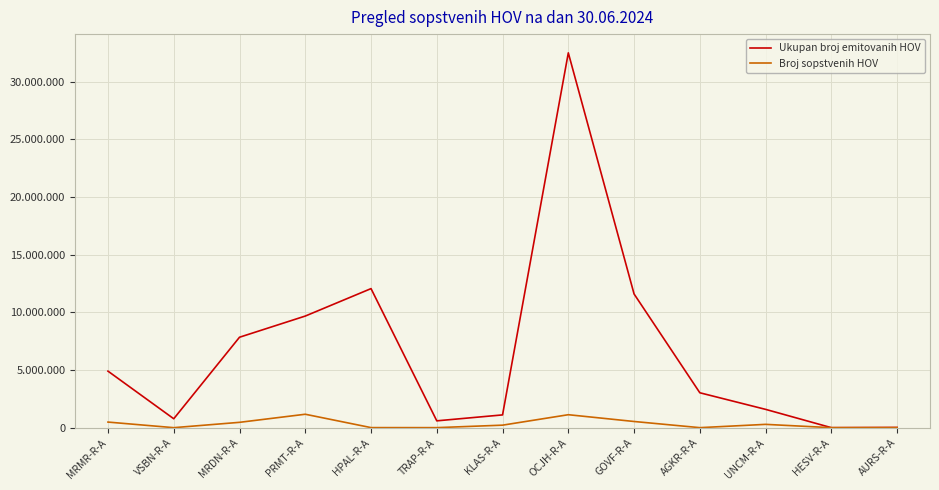

What is the total value across all series at TRAP-R-A?

595676